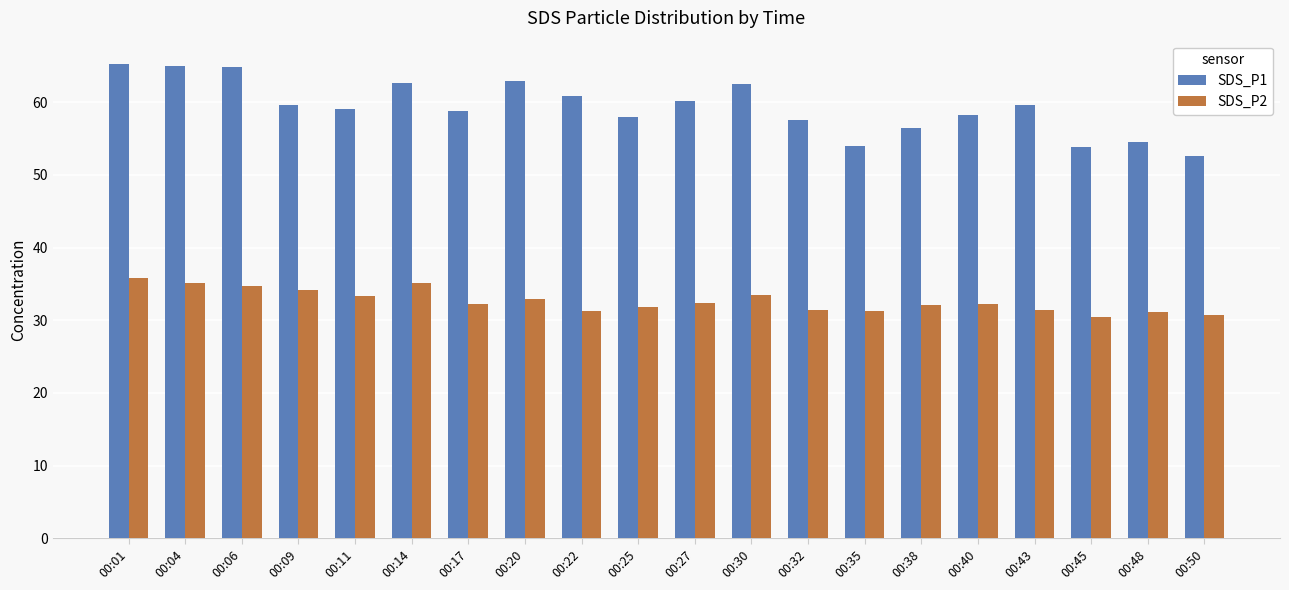

What is the difference between the maximum and minimum values in the SDS_P1 series?

12.7